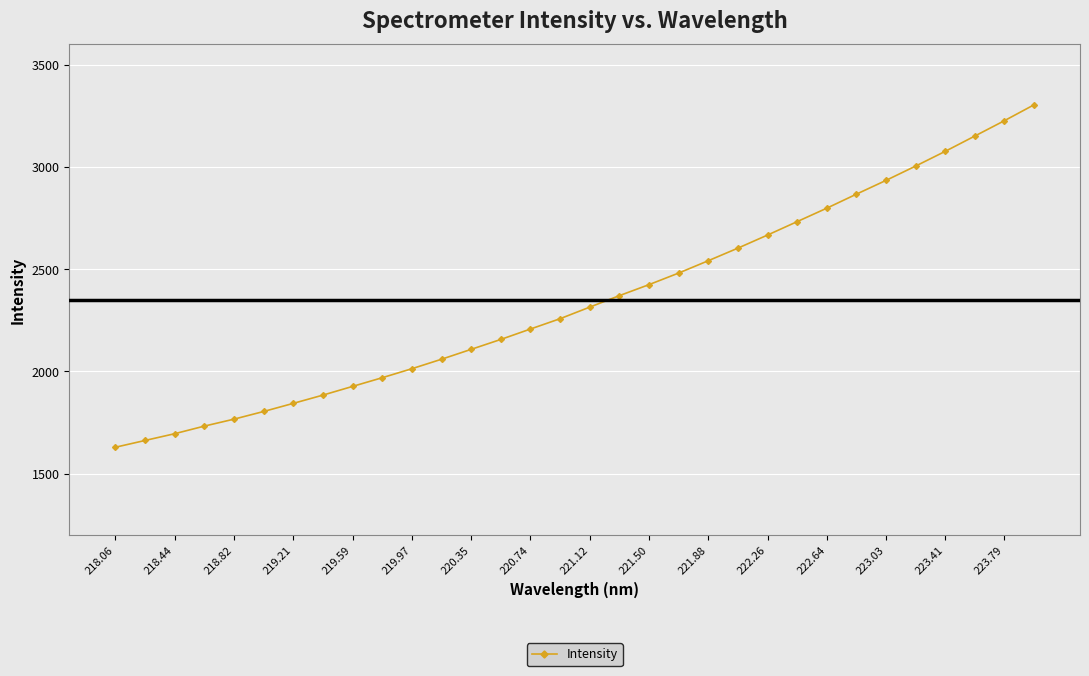

What is the value of the 11th point from the left?

2012.7